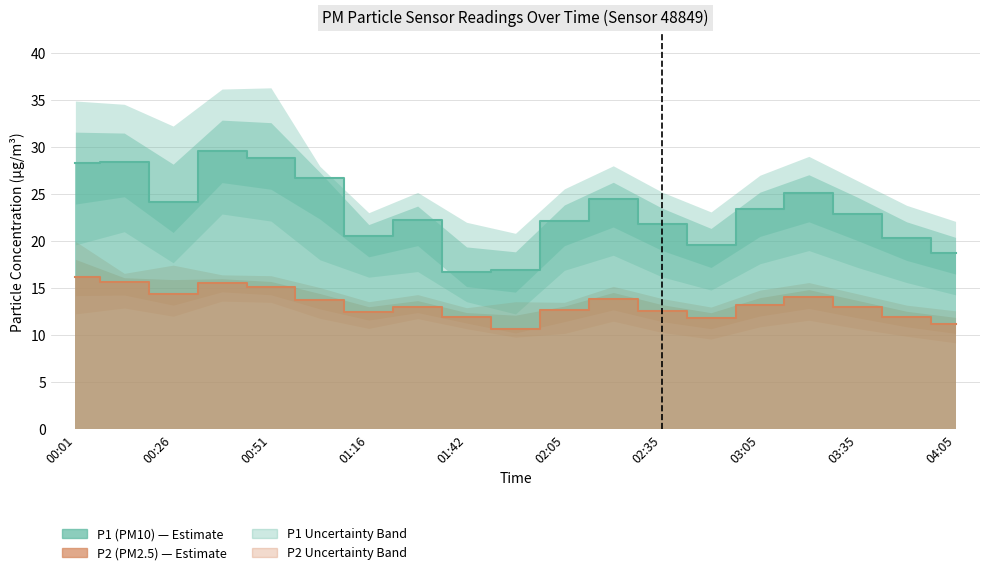

What is the label of the 4th point from the left?

00:38